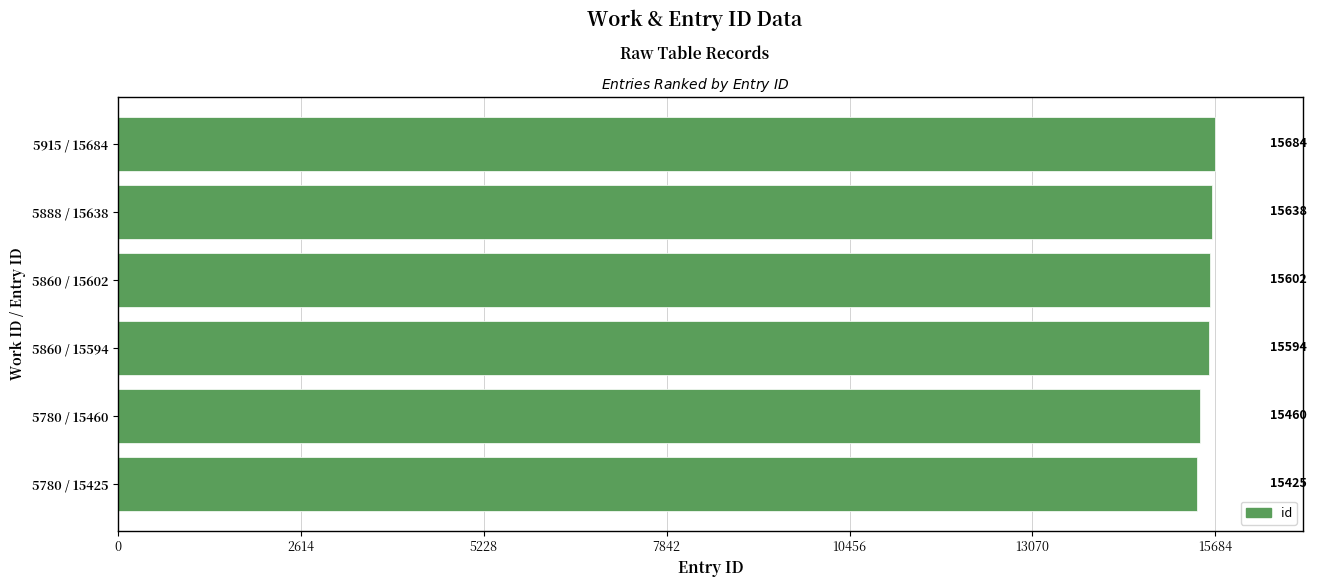

What is the sum of all values?

93403